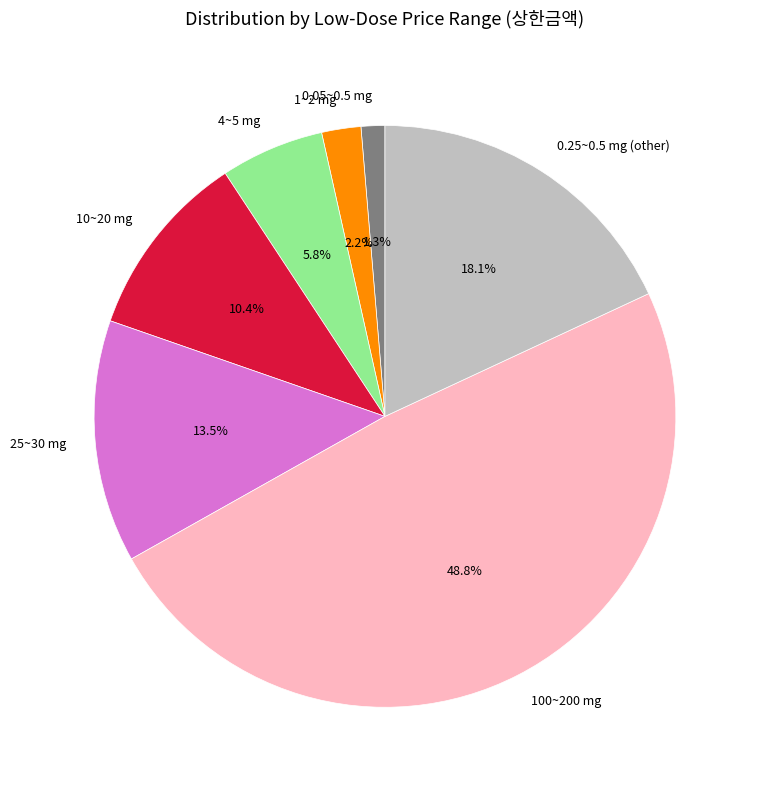

Which category has the smallest portion of the pie?

0.05~0.5 mg